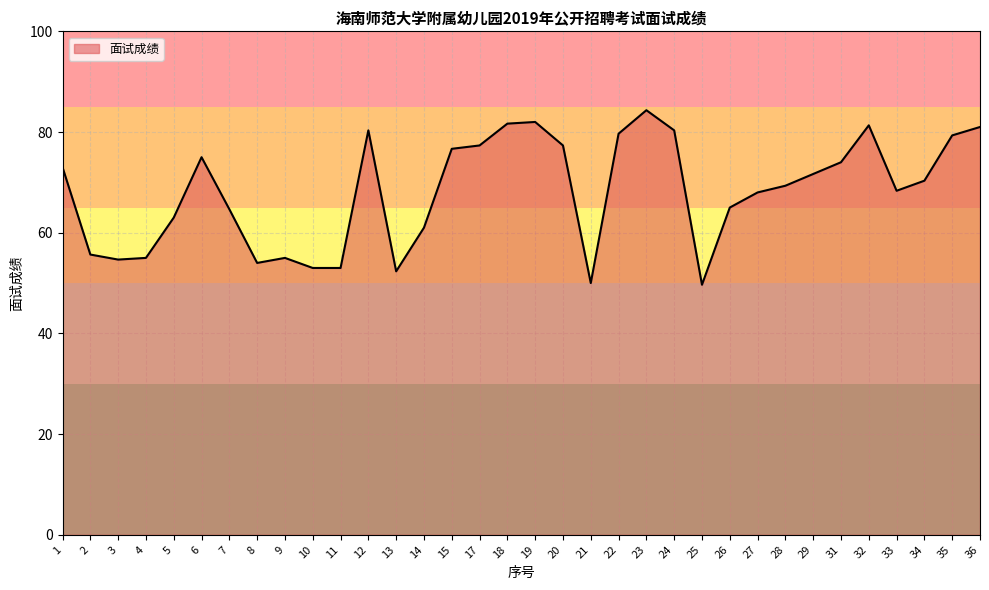

What is the difference between the values at 29 and 31?

2.3